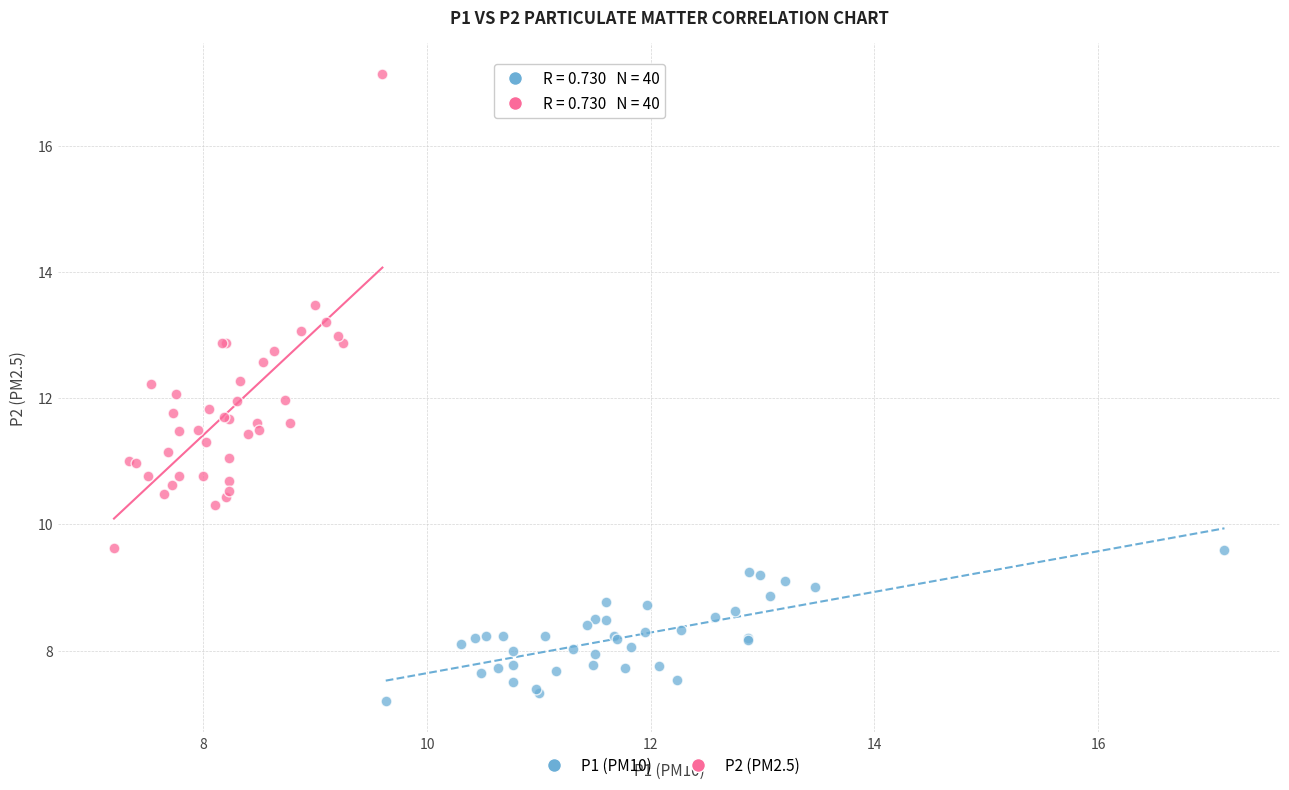

Which series has the widest spread of Y values?

P2 (PM2.5)